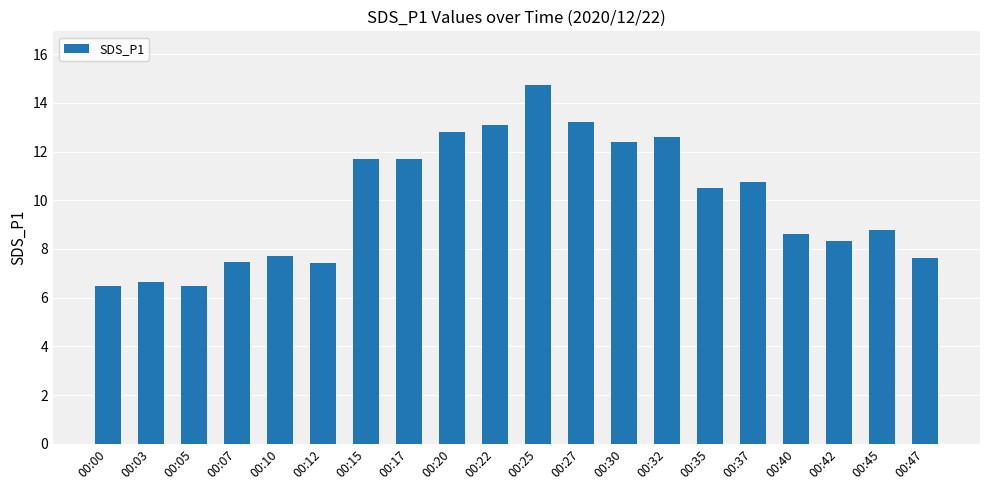

What is the difference between the second highest and minimum values?

6.7